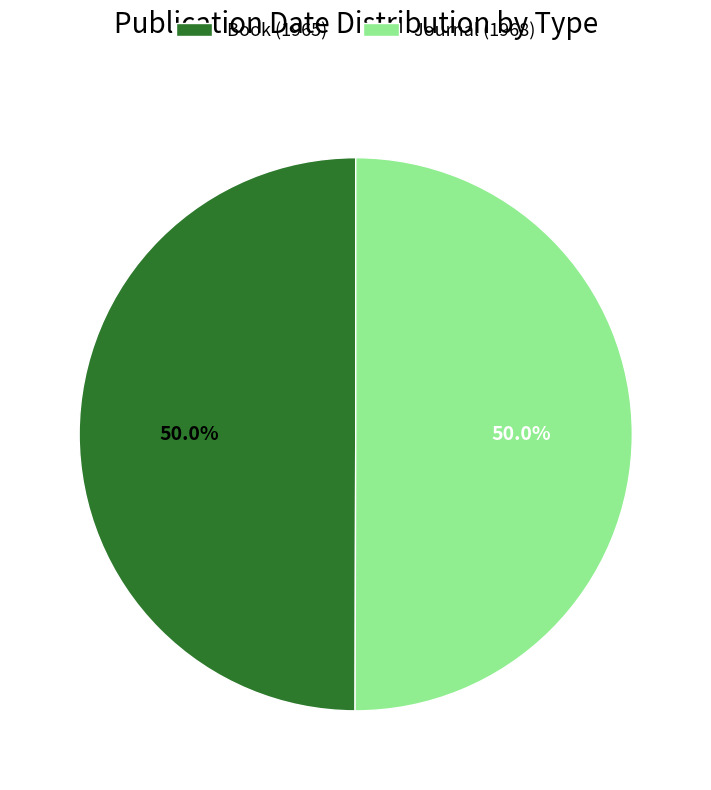

True or false: Book (1965) accounts for 50% of the total.

True